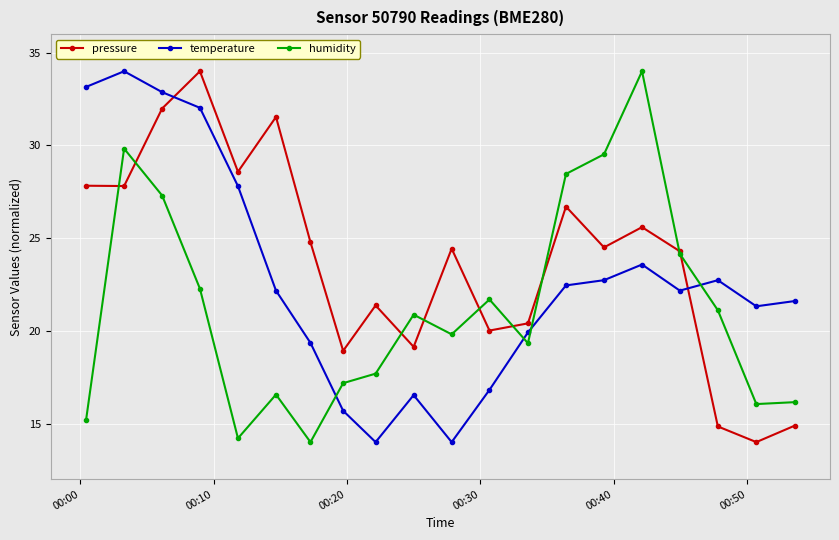

Does the chart display data point markers on the line(s)?

Yes